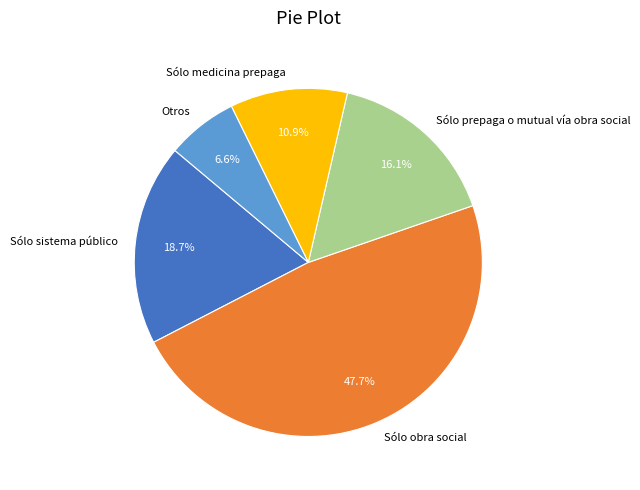

How much of the chart is everything except Sólo prepaga o mutual vía obra social?

83.9%